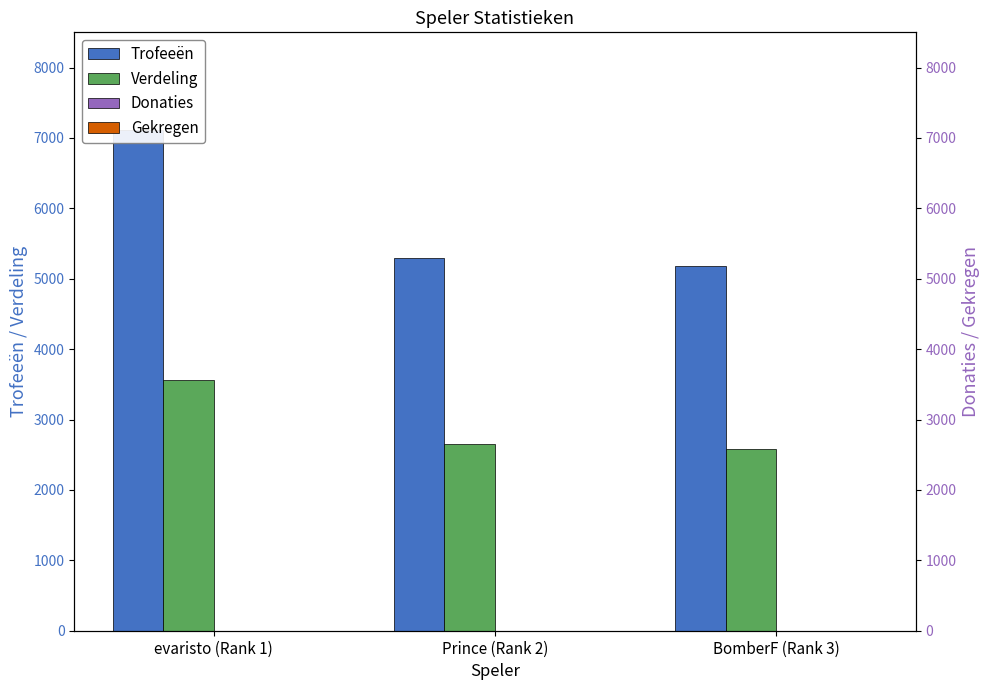

Reading left to right, transcribe all the data shown in this chart.

Trofeeën: evaristo (Rank 1)=7110	Prince (Rank 2)=5301	BomberF (Rank 3)=5174
Verdeling: evaristo (Rank 1)=3555	Prince (Rank 2)=2650	BomberF (Rank 3)=2587
Donaties: evaristo (Rank 1)=0	Prince (Rank 2)=0	BomberF (Rank 3)=0
Gekregen: evaristo (Rank 1)=0	Prince (Rank 2)=0	BomberF (Rank 3)=0